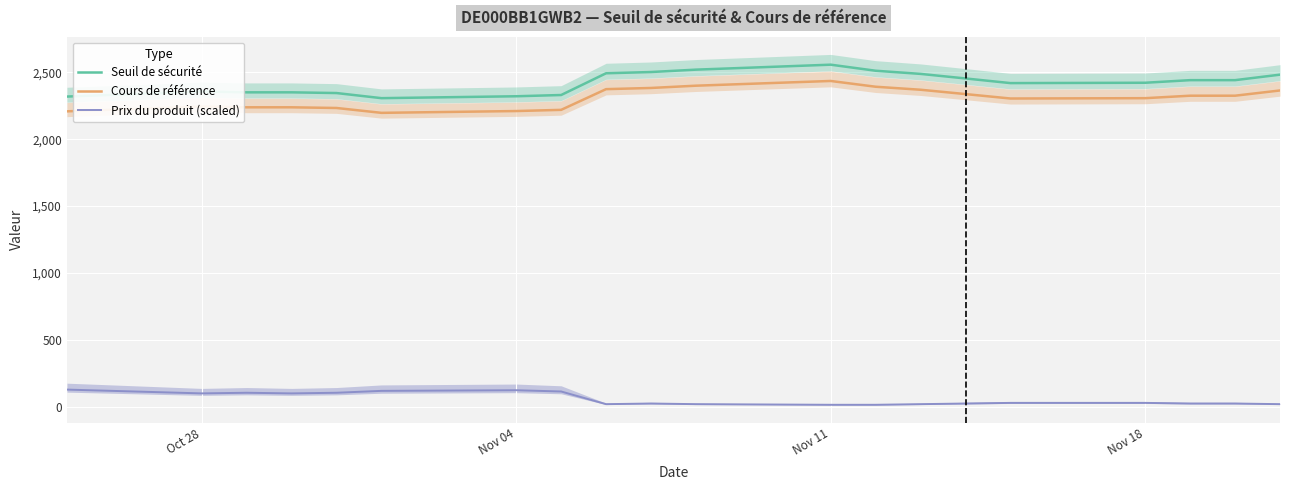

True or false: Cours de référence and Seuil de sécurité intersect in this chart.

False